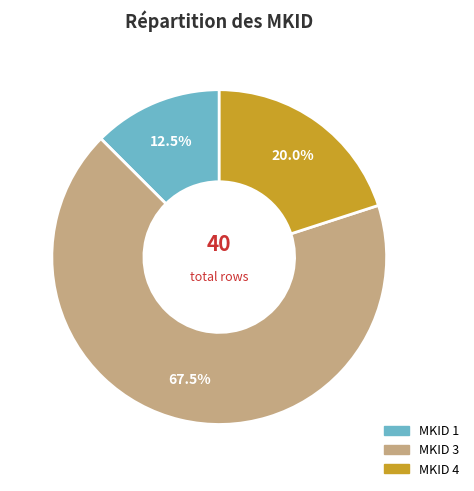

Count the number of slices in the pie.

3